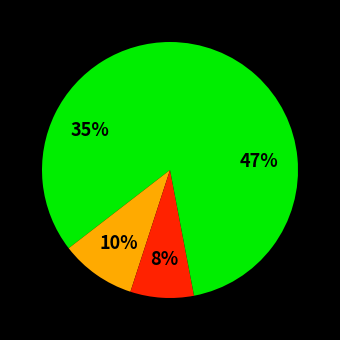

Count the number of slices in the pie.

4